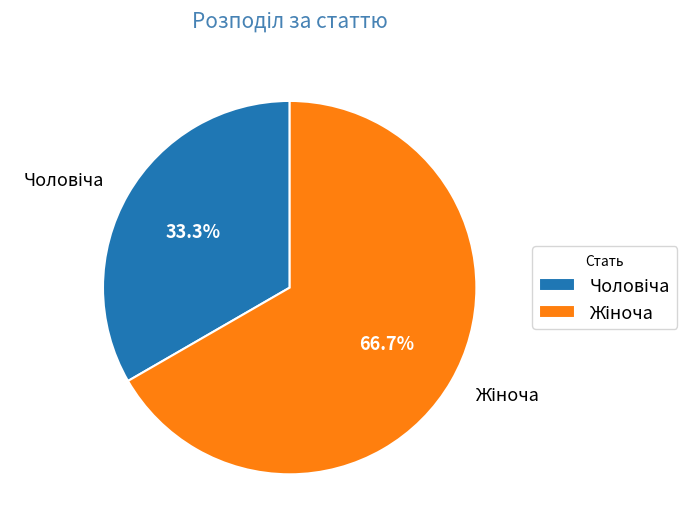

How many slices are in this pie chart?

2